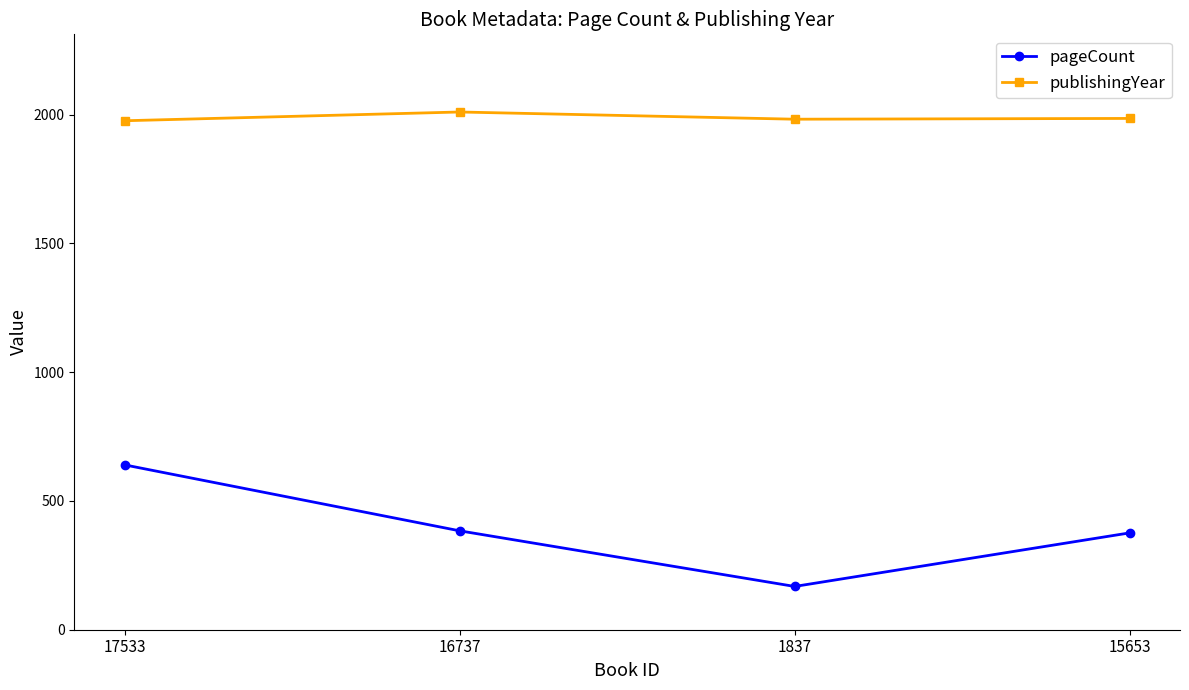

At which label does pageCount reach its peak?

17533